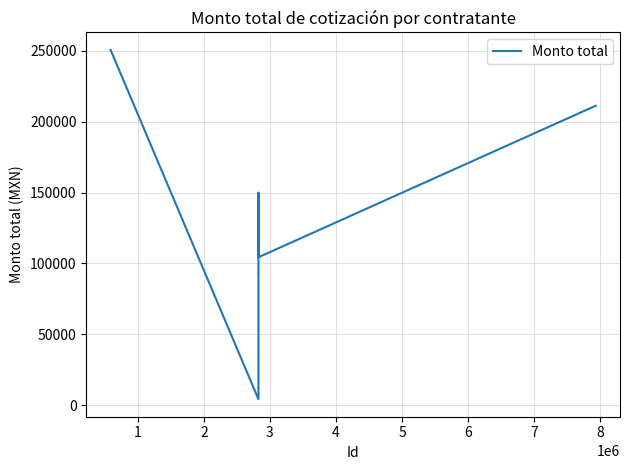

What is the difference between the maximum and minimum values?

246291.2